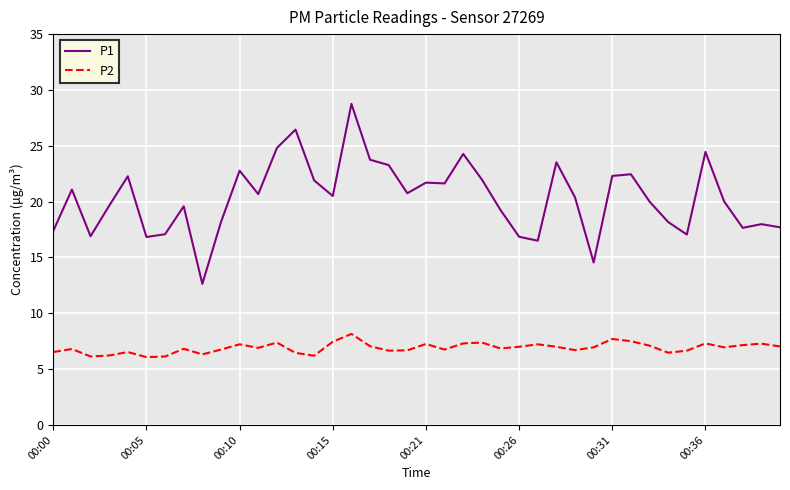

What is the highest value of the P1 series?

28.8